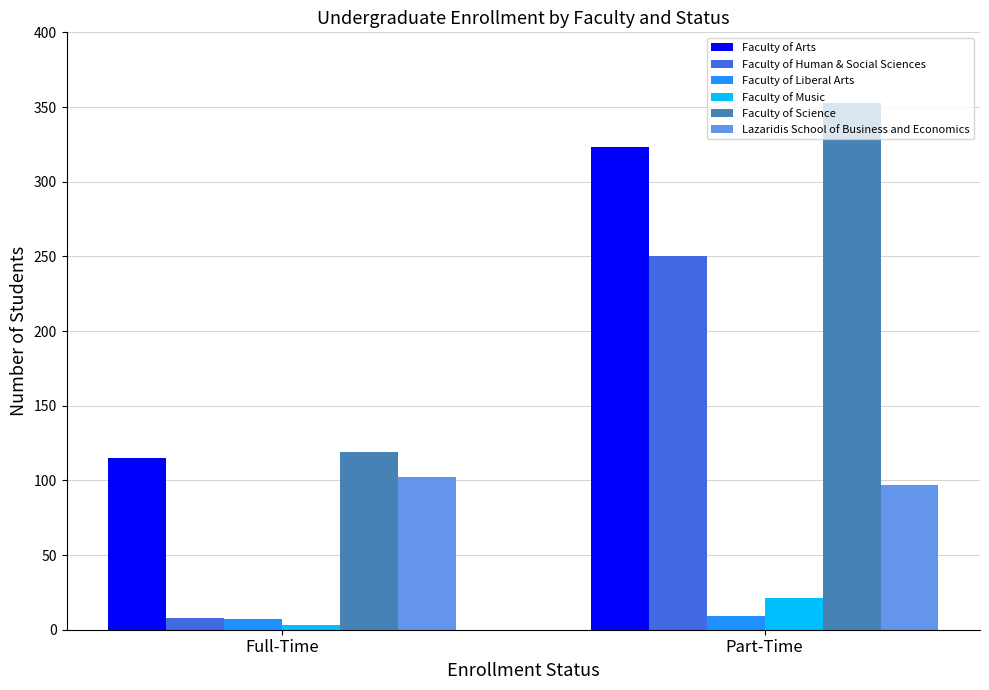

At which category does the chart reach its peak across all series?

Part-Time